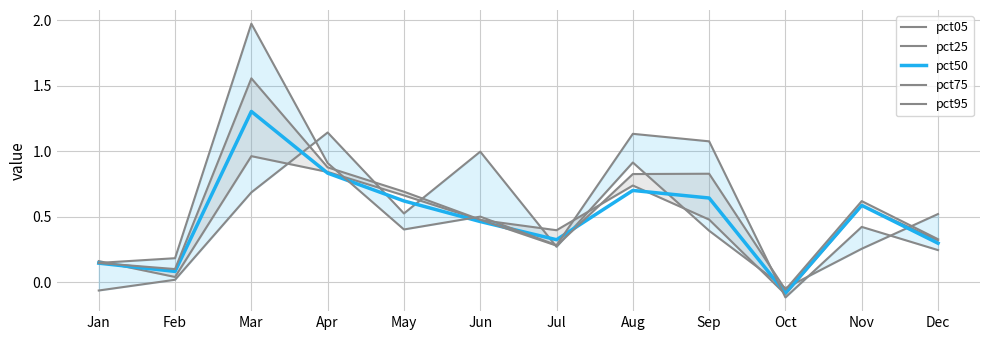

How many values in pct05 are above zero?

10